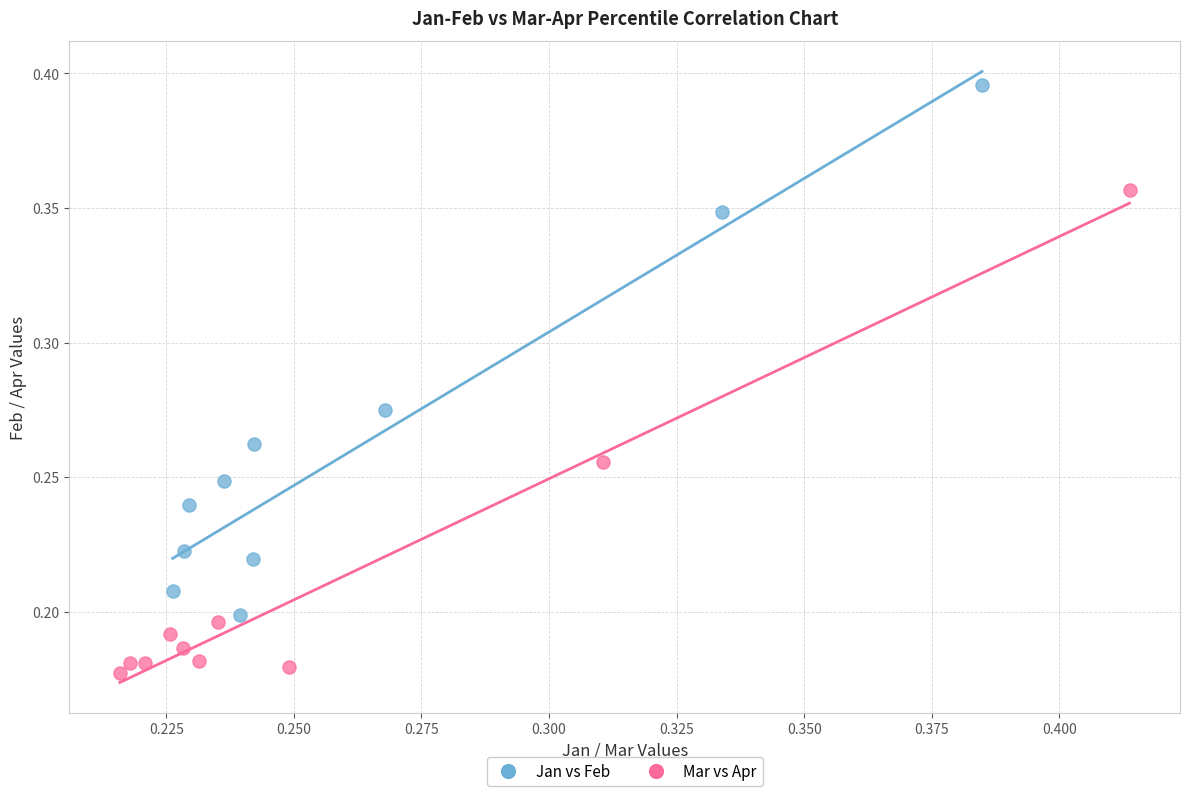

What are all the series names shown in the legend?

Jan vs Feb, Mar vs Apr